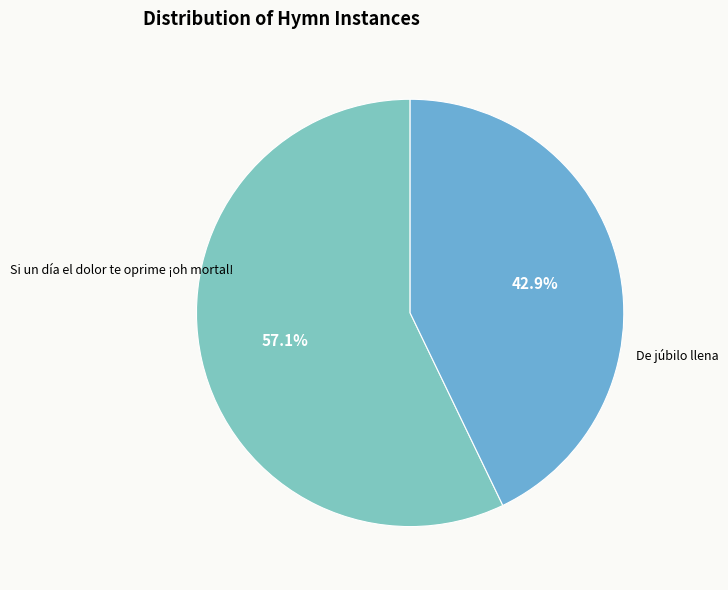

To the nearest percent, what is the combined percentage of De júbilo llena and Si un día el dolor te oprime ¡oh mortal!?

100%